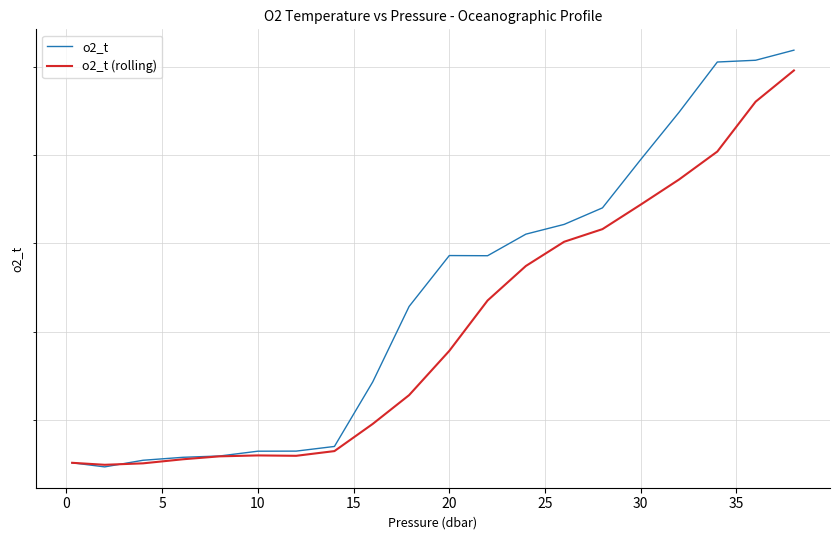

At how many categories does at least one series exceed 1?

20